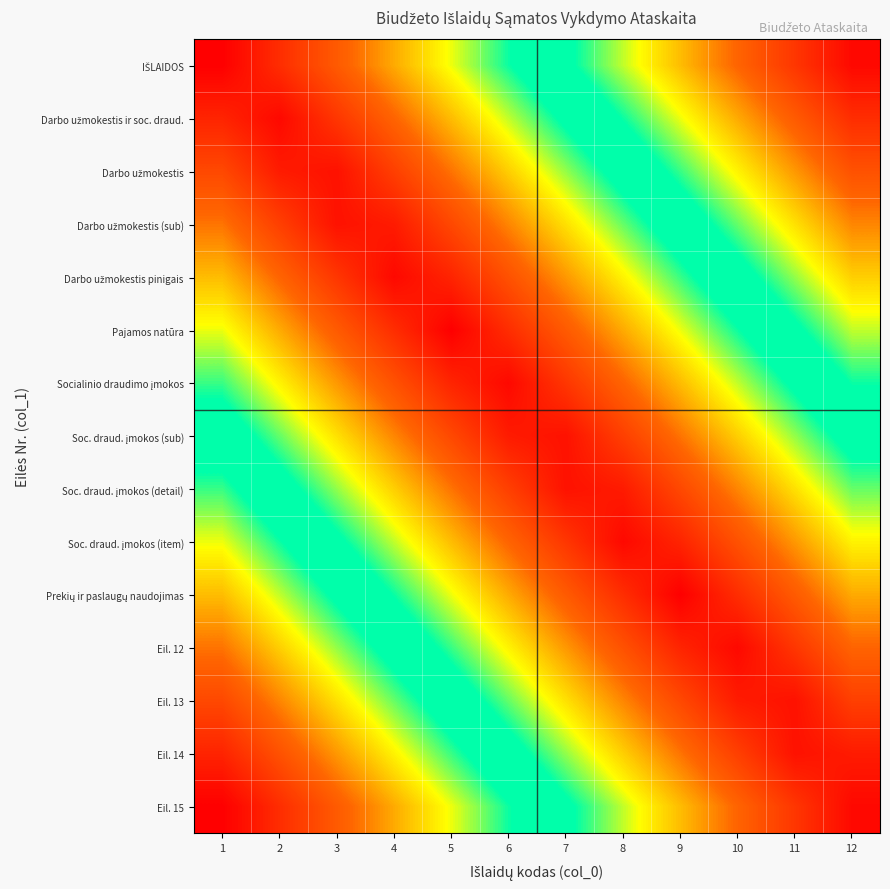

At 6, list the series in order from smallest to largest.

Socialinio draudimo įmokos, Soc. draud. įmokos (sub), Pajamos natūra, Soc. draud. įmokos (detail), Darbo užmokestis pinigais, Soc. draud. įmokos (item), Darbo užmokestis (sub), Prekių ir paslaugų naudojimas, Darbo užmokestis, Eil. 12, Darbo užmokestis ir soc. draud., Eil. 13, IŠLAIDOS, Eil. 14, Eil. 15